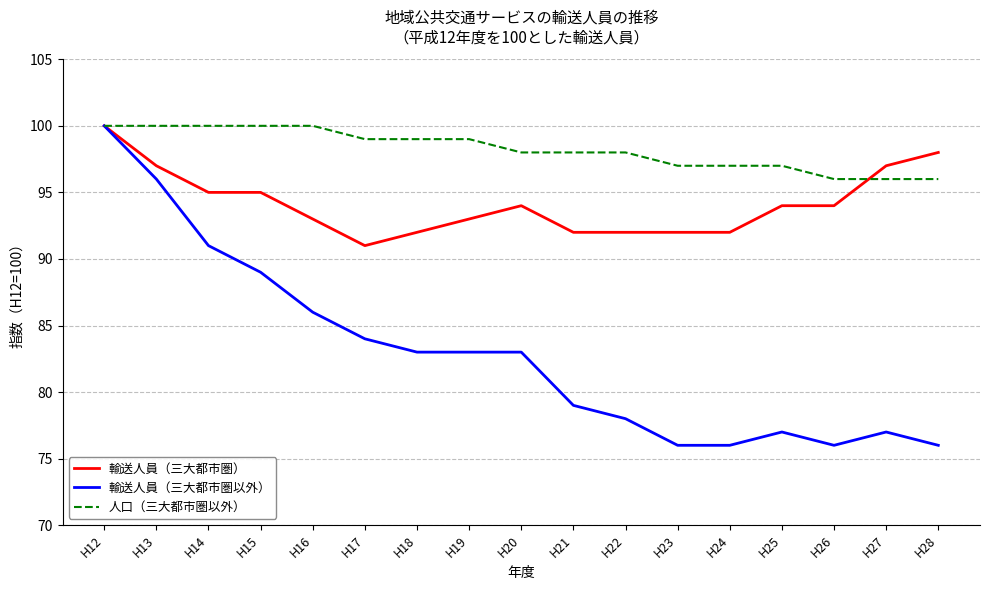

What is the average value of the 輸送人員（三大都市圏） series?

94